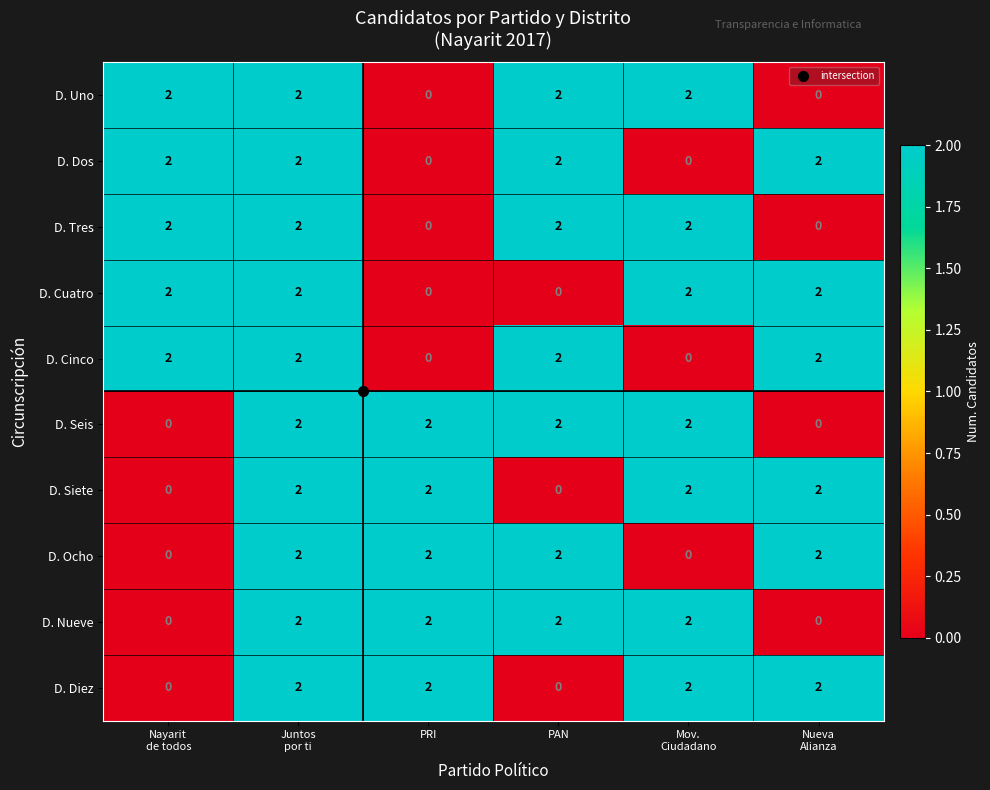

What is the total value across all series at Mov.
Ciudadano?

14